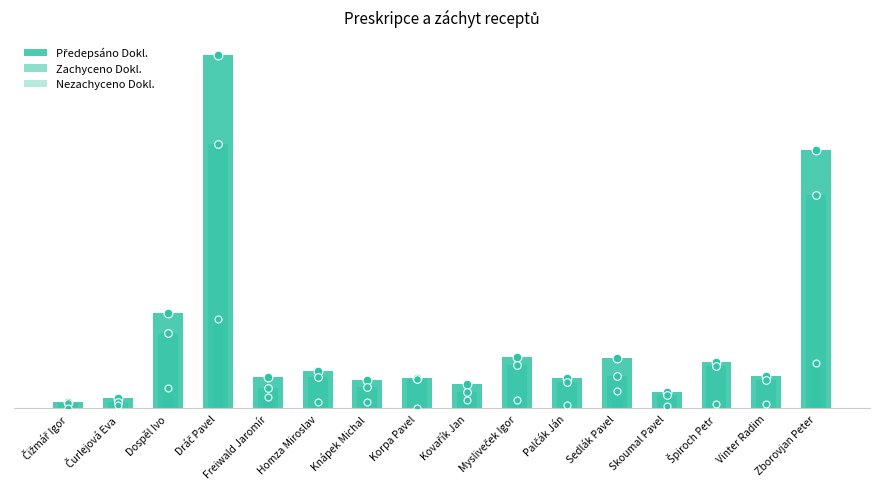

Which series contains the highest Y value?

Předepsáno Dokl.